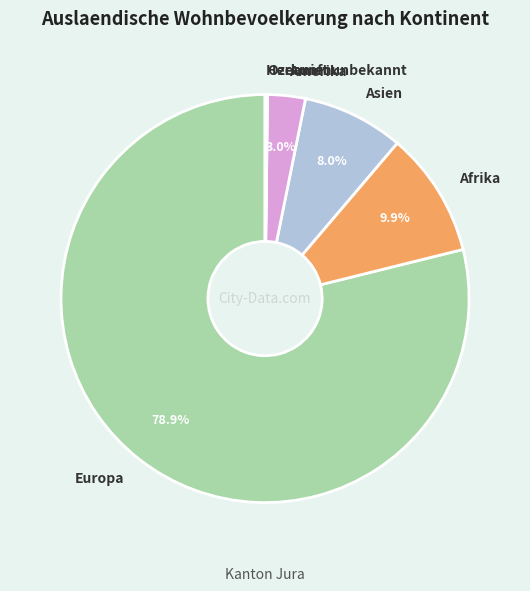

Between Asien and Europa, which is larger?

Europa